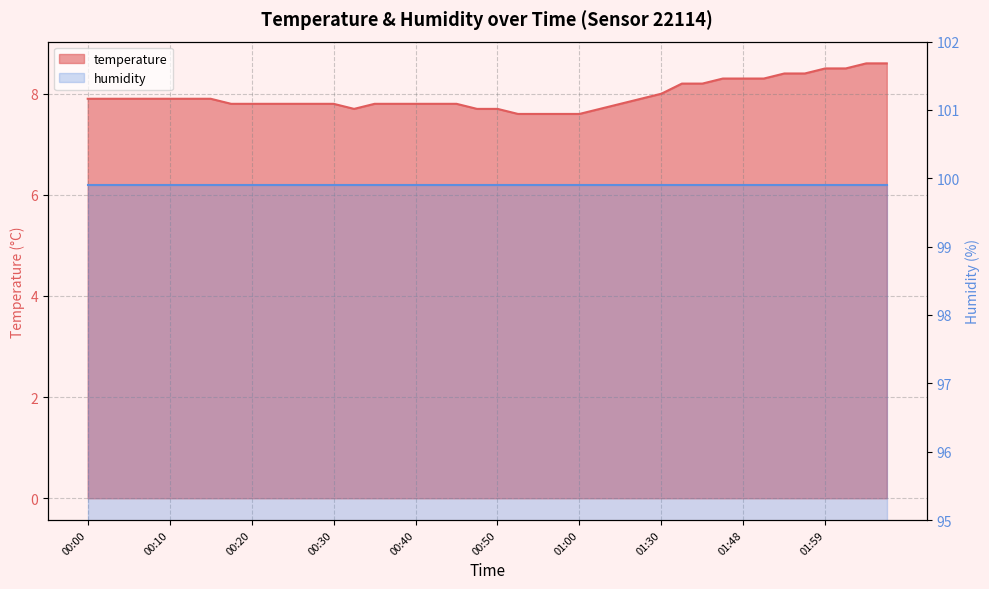

What is the change in value from 01:00 to 01:48?

+0.7